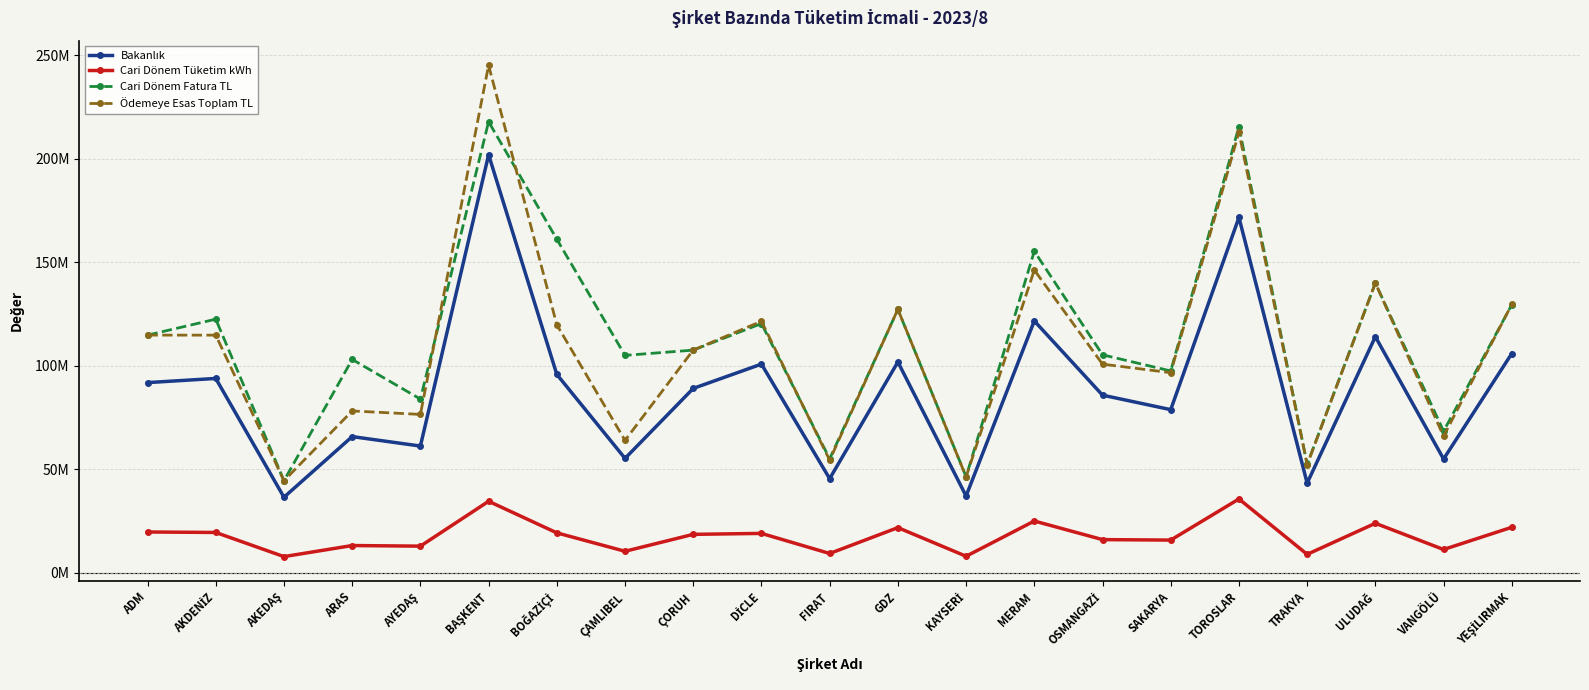

What is the label of the 16th point from the left?

SAKARYA